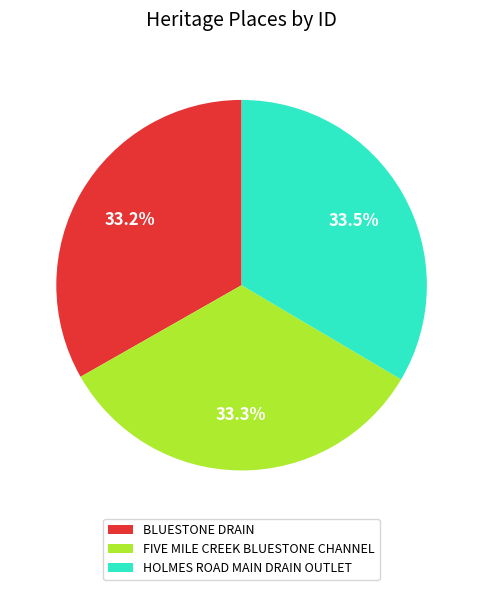

How many segments does this pie chart have?

3